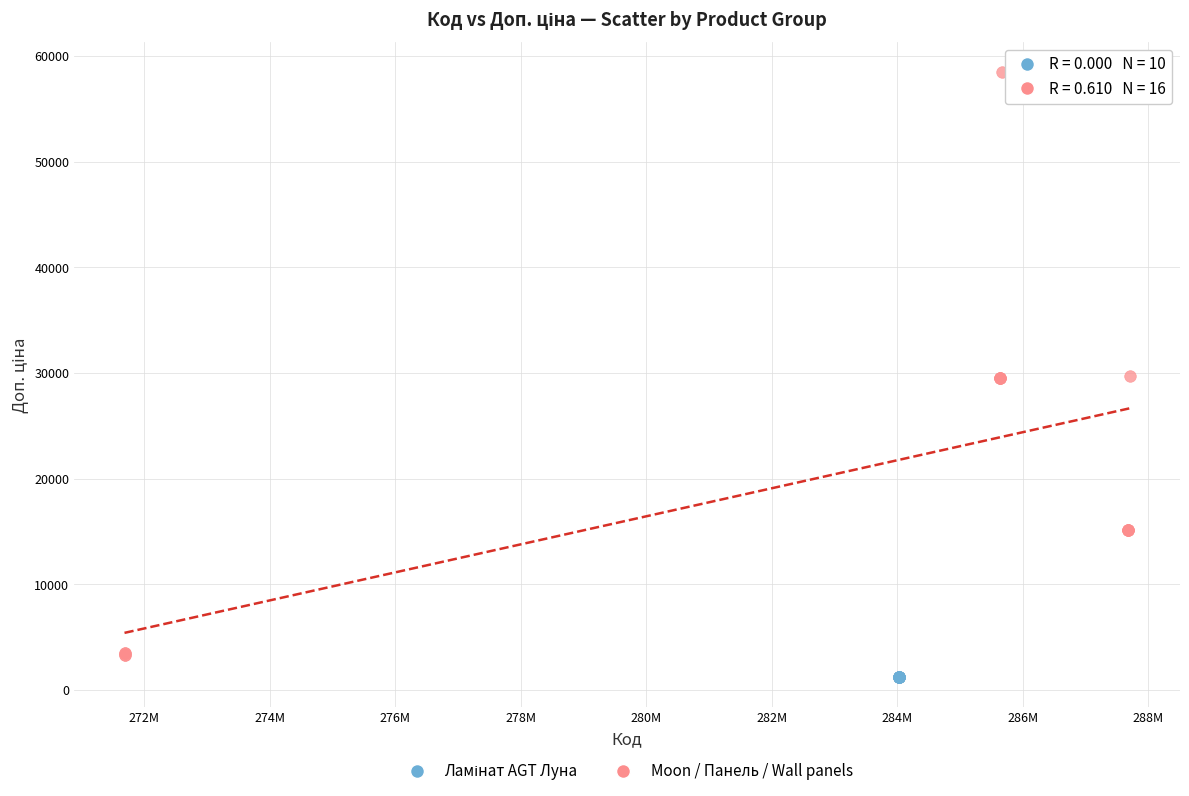

Which series contains the highest Y value?

Moon / Панель / Wall panels